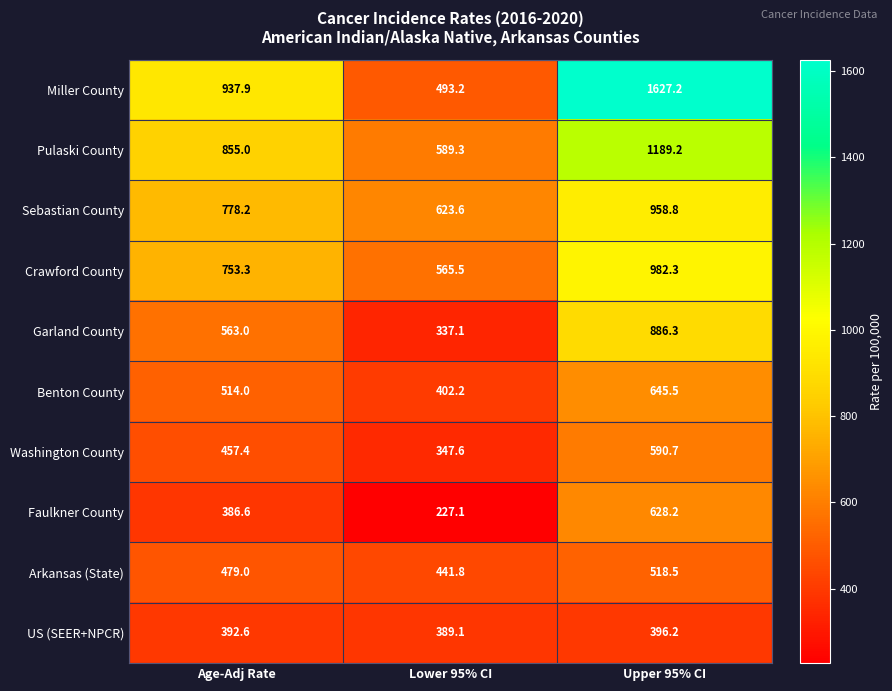

True or false: Miller County has a value of 760.0 at Lower 95% CI.

False